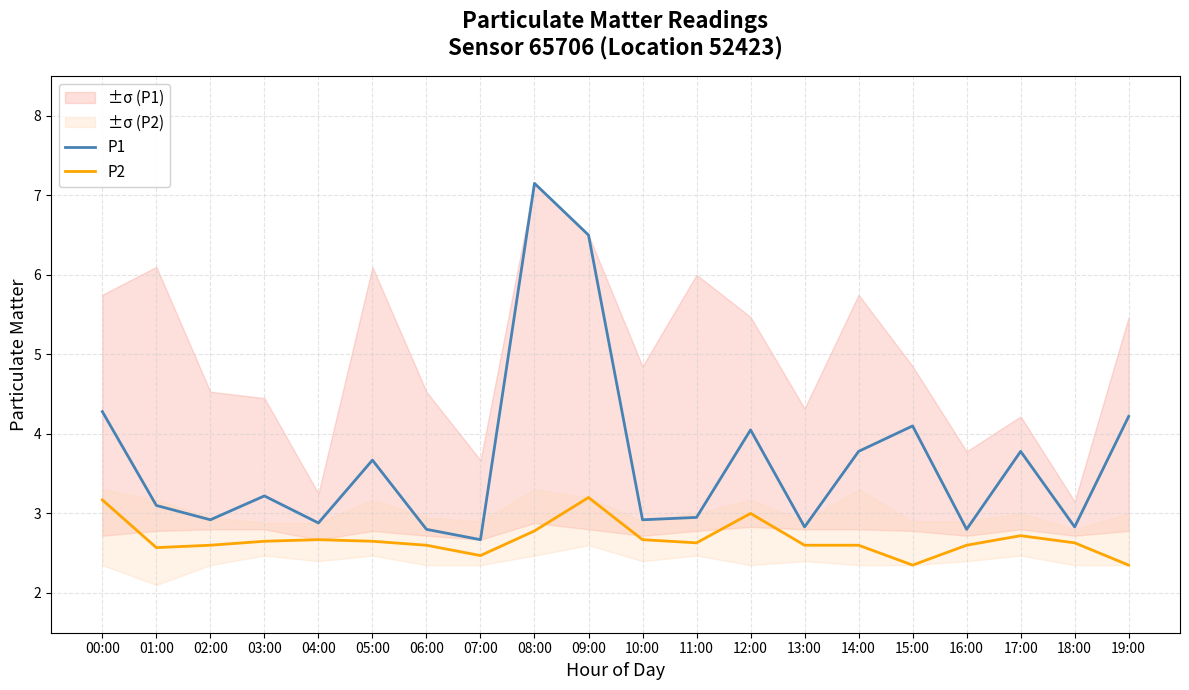

At which label does P1 reach its peak?

08:00